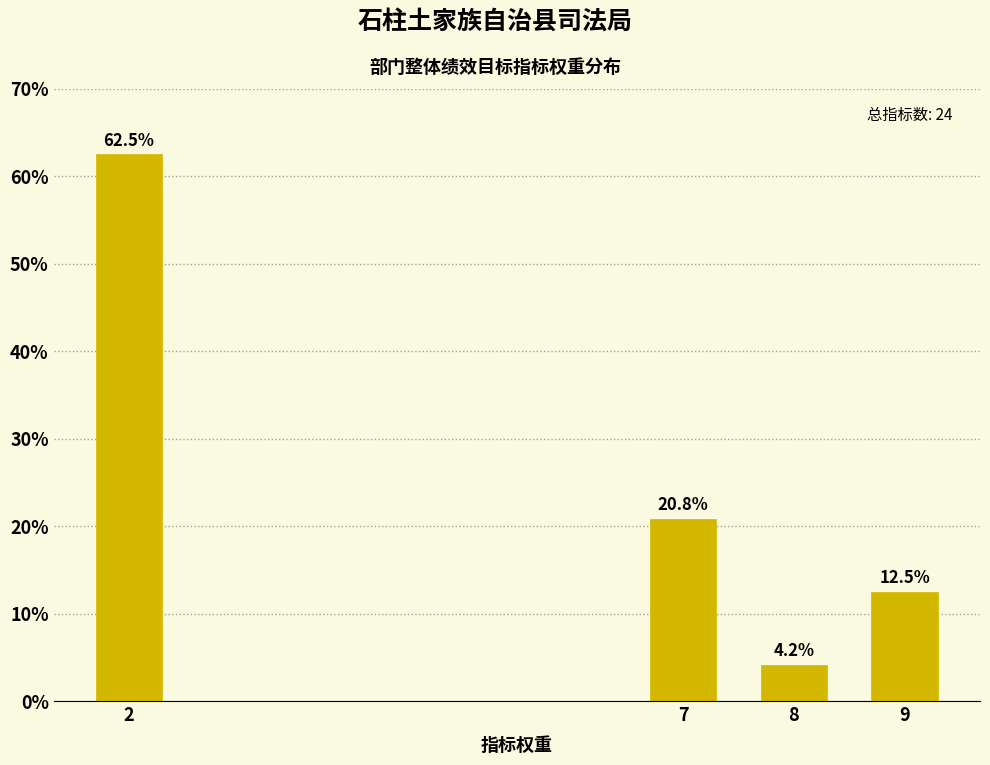

Reading left to right, extract all data points from this chart.

2=62.5	7=20.8	8=4.2	9=12.5